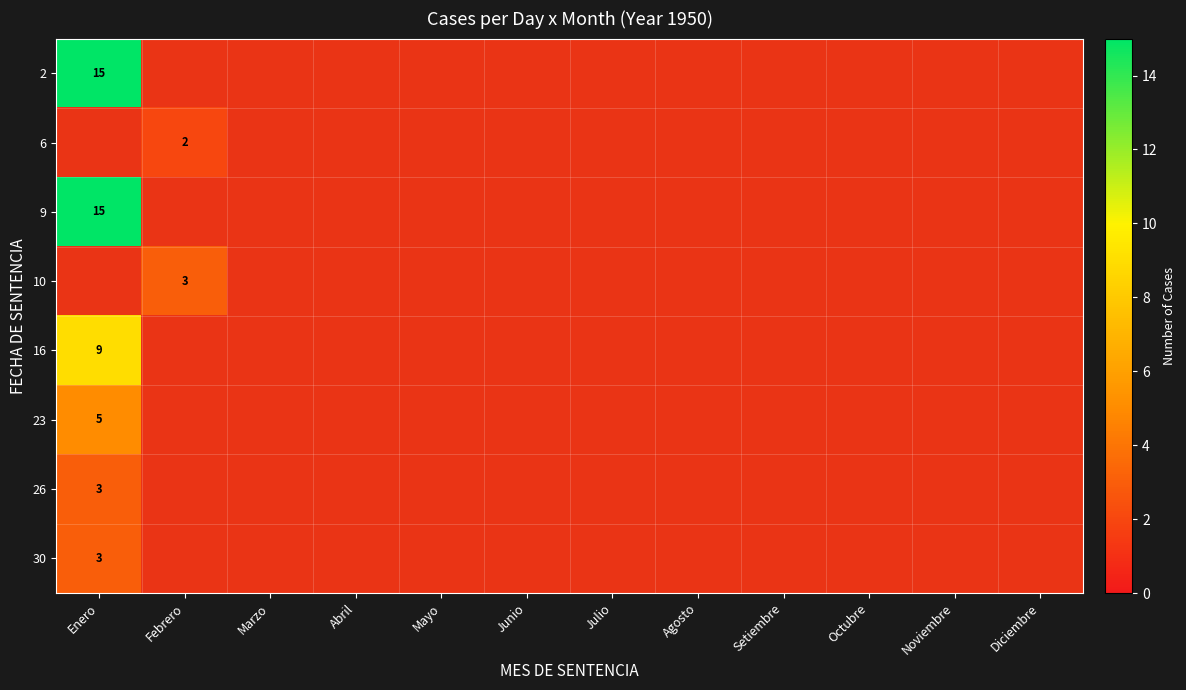

At which label does 30 reach its peak?

Enero